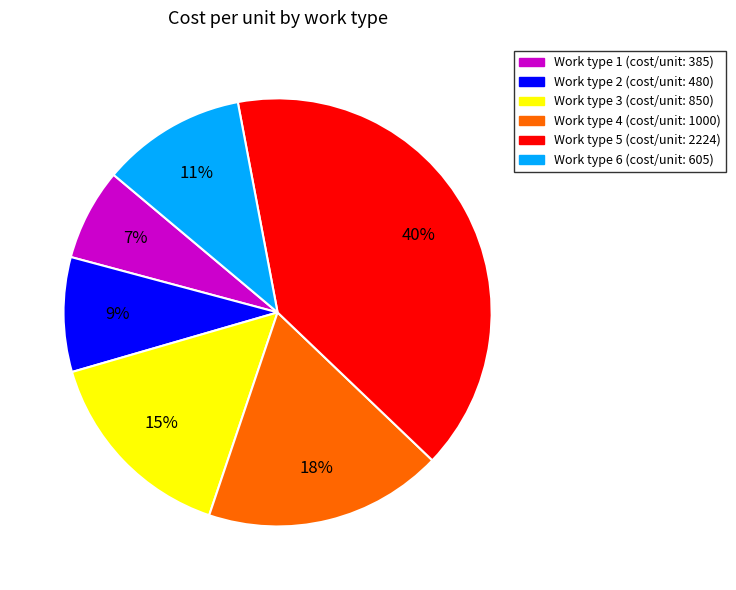

Count the number of slices in the pie.

6